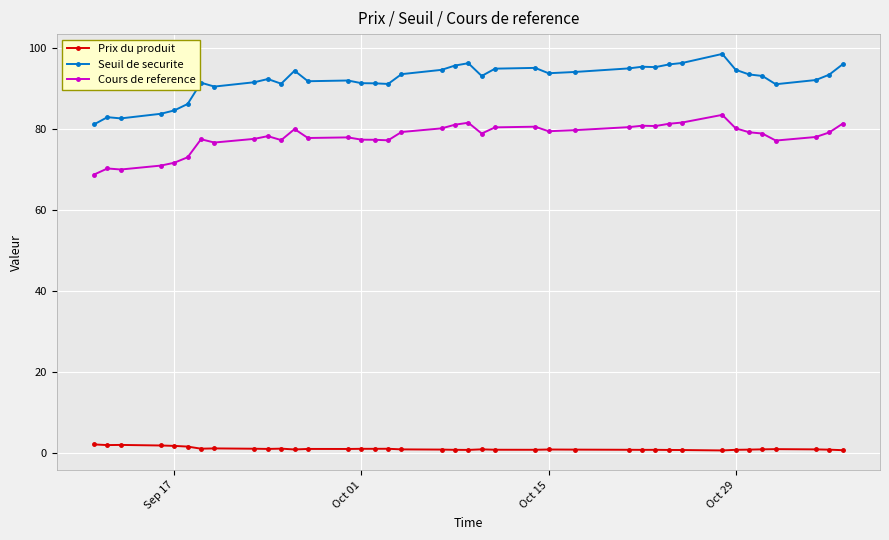

What is the greatest value displayed?

98.6